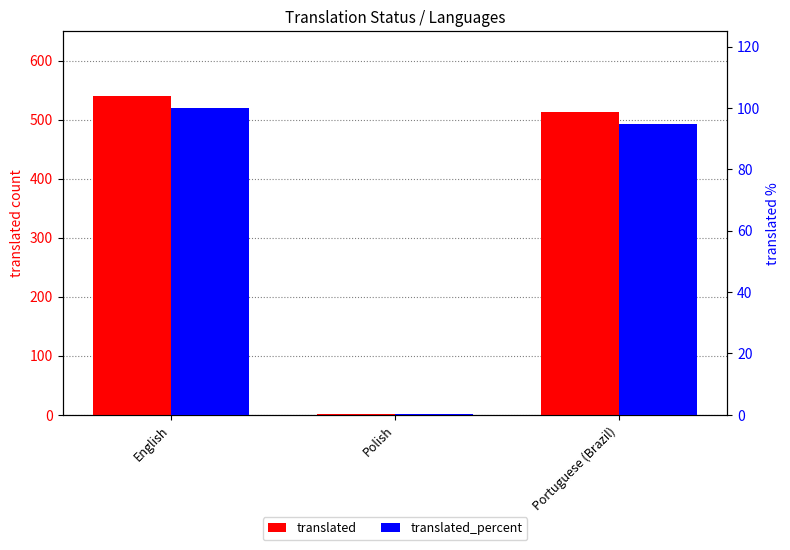

Is it true that translated_percent equals 94.8 at Portuguese (Brazil)?

True